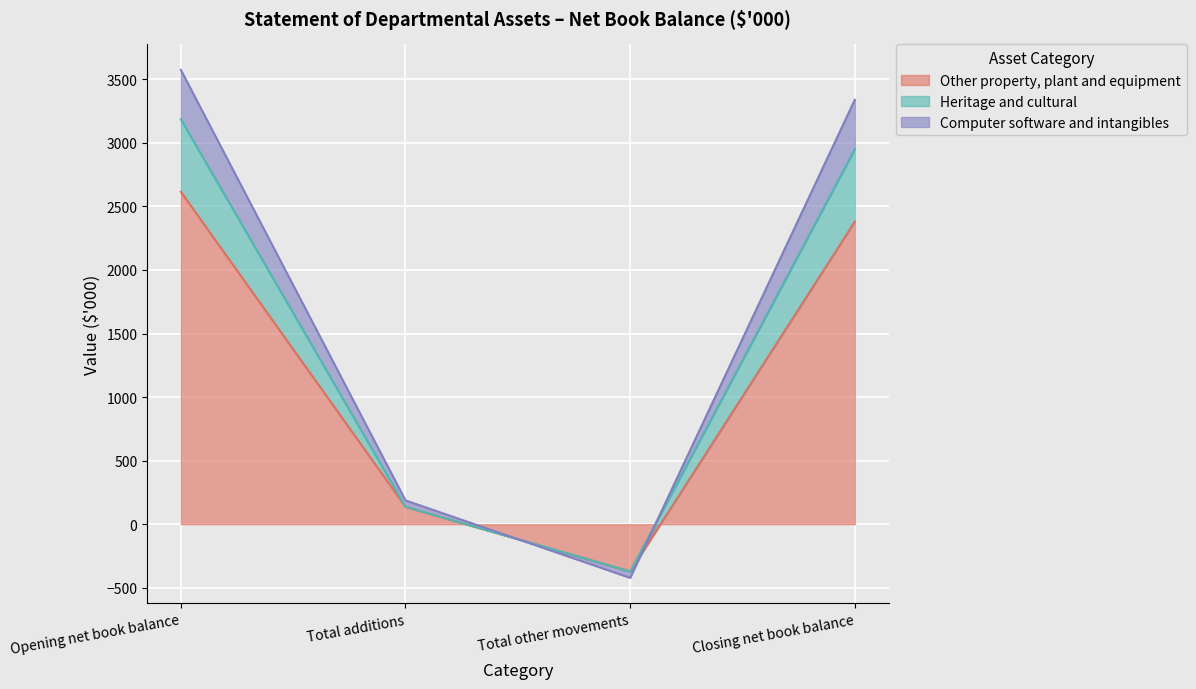

The Other property, plant and equipment series shows 3215 at Closing net book balance. True or false?

False